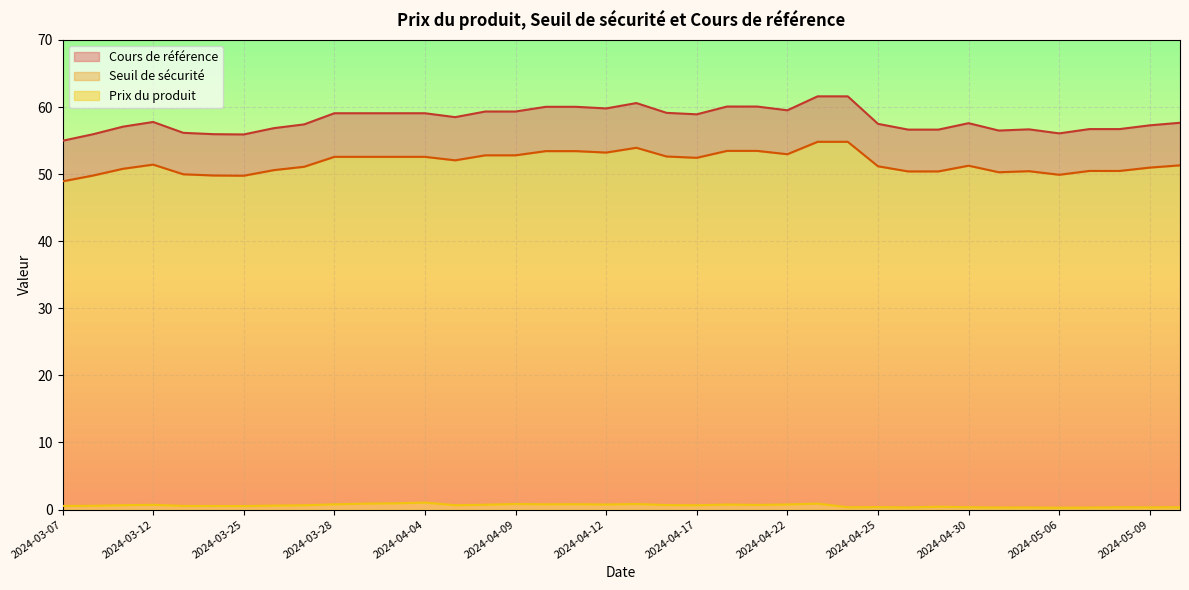

At 2024-04-23, list the series in order from largest to smallest.

Cours de référence, Seuil de sécurité, Prix du produit